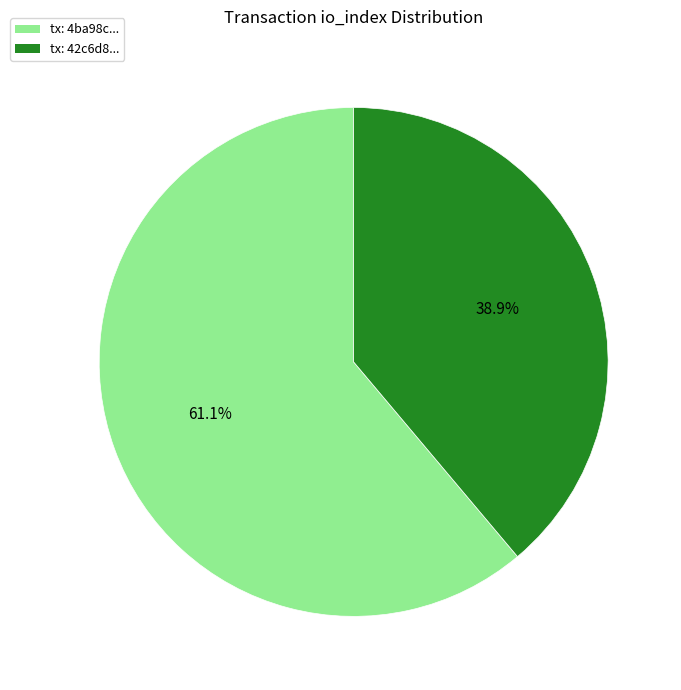

Is there any slice that represents more than half of the pie?

Yes